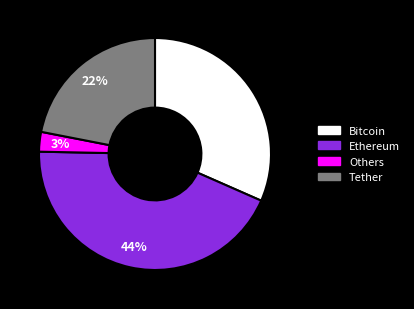

To the nearest percent, what is the difference between the largest and smallest slice percentages?

41%